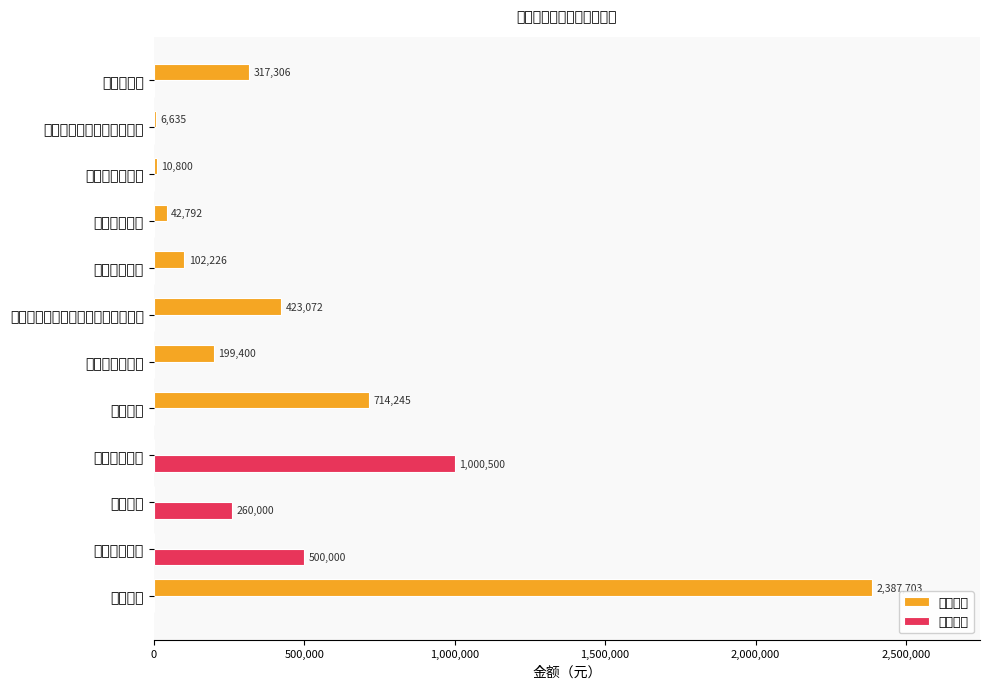

Which series changed the most between 行政单位医疗 and 公务员医疗补助?

基本支出